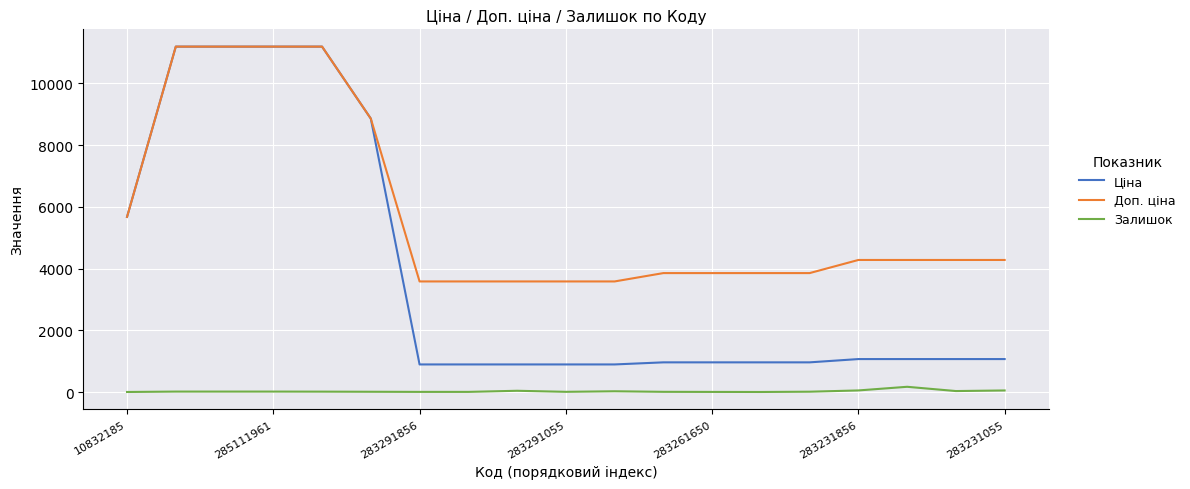

Does the chart display data point markers on the line(s)?

No